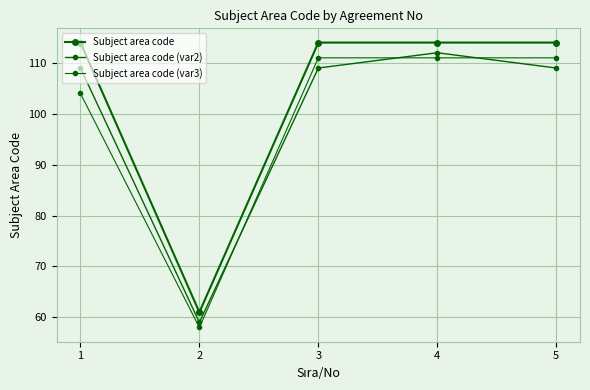

How many data points does each series have?

5